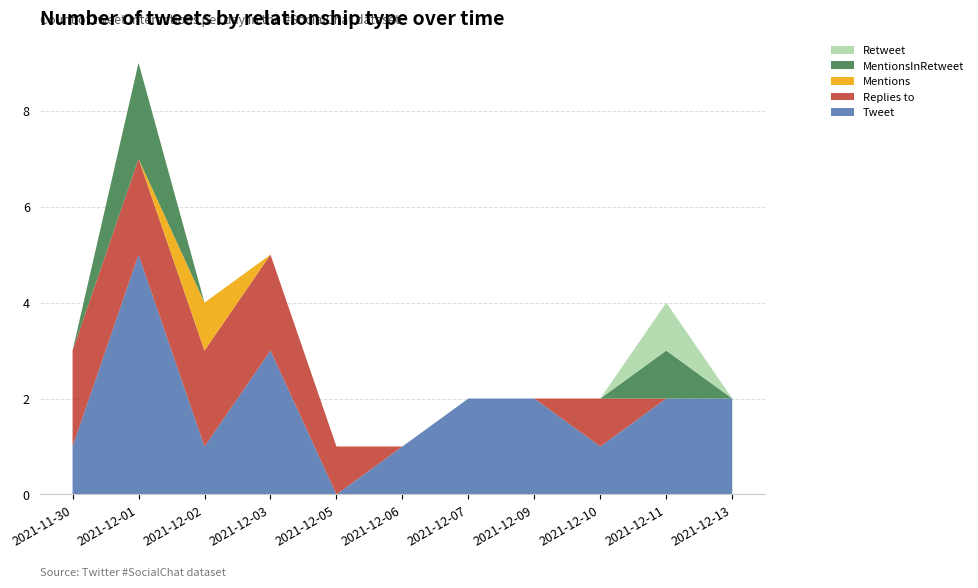

Reading left to right, transcribe all the data shown in this chart.

Tweet: 2021-11-30=1	2021-12-01=5	2021-12-02=1	2021-12-03=3	2021-12-05=0	2021-12-06=1	2021-12-07=2	2021-12-09=2	2021-12-10=1	2021-12-11=2	2021-12-13=2
Replies to: 2021-11-30=2	2021-12-01=2	2021-12-02=2	2021-12-03=2	2021-12-05=1	2021-12-06=0	2021-12-07=0	2021-12-09=0	2021-12-10=1	2021-12-11=0	2021-12-13=0
Mentions: 2021-11-30=0	2021-12-01=0	2021-12-02=1	2021-12-03=0	2021-12-05=0	2021-12-06=0	2021-12-07=0	2021-12-09=0	2021-12-10=0	2021-12-11=0	2021-12-13=0
MentionsInRetweet: 2021-11-30=0	2021-12-01=2	2021-12-02=0	2021-12-03=0	2021-12-05=0	2021-12-06=0	2021-12-07=0	2021-12-09=0	2021-12-10=0	2021-12-11=1	2021-12-13=0
Retweet: 2021-11-30=0	2021-12-01=0	2021-12-02=0	2021-12-03=0	2021-12-05=0	2021-12-06=0	2021-12-07=0	2021-12-09=0	2021-12-10=0	2021-12-11=1	2021-12-13=0